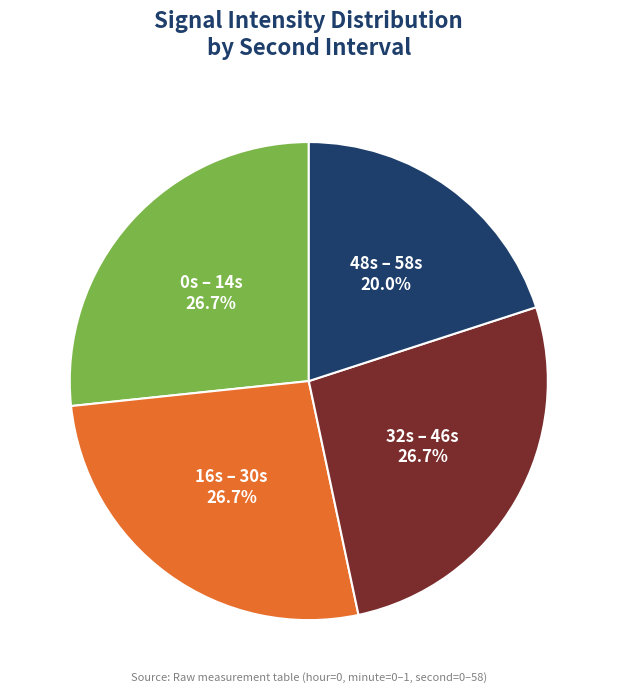

Does any single category account for the majority?

No